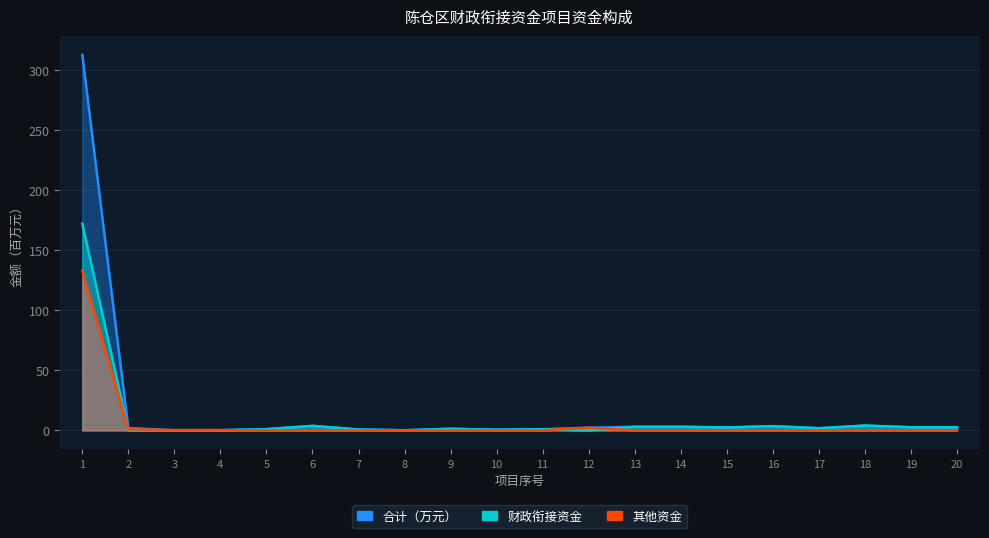

Which category has the lowest value across all series?

2